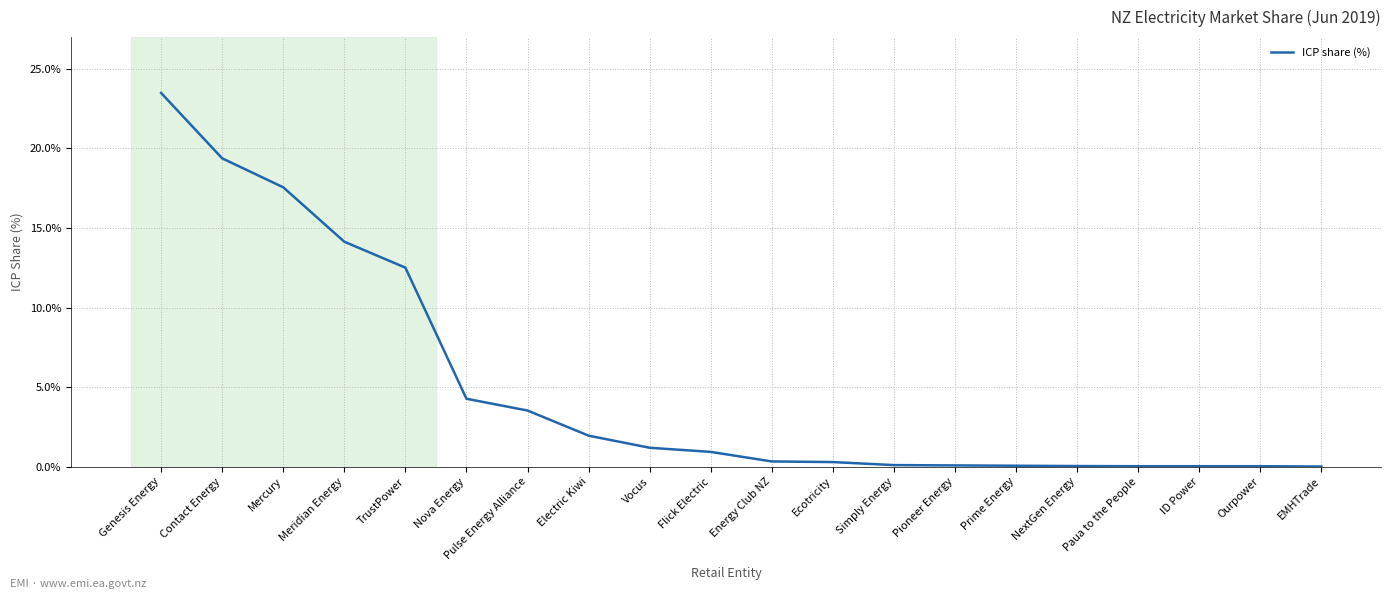

What position from the left is TrustPower?

5